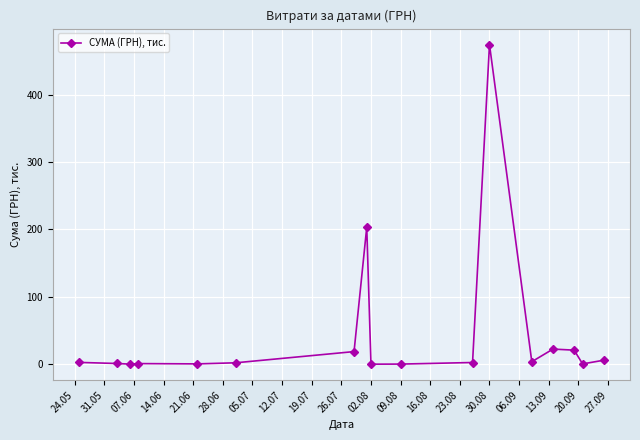

What is the value of the 15th point from the left?

20.8